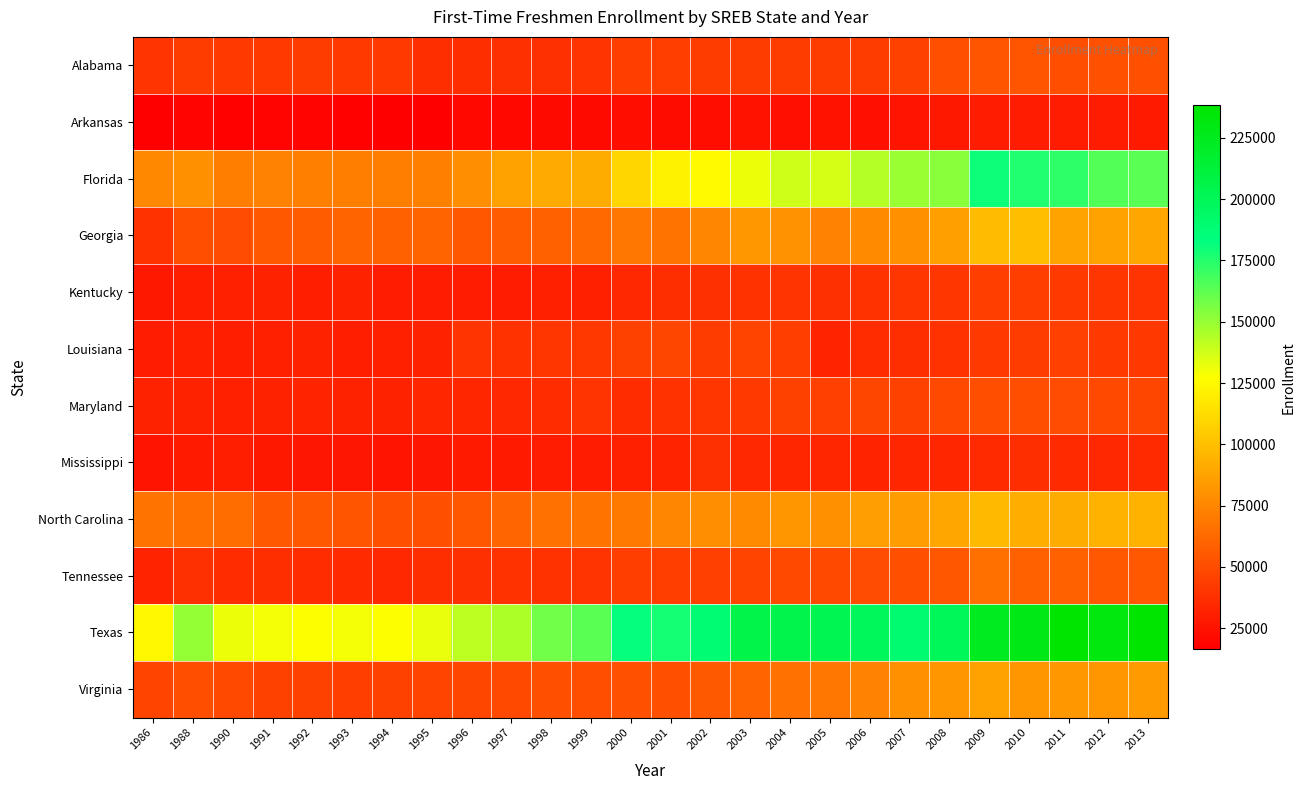

Count the number of categories in the chart.

26